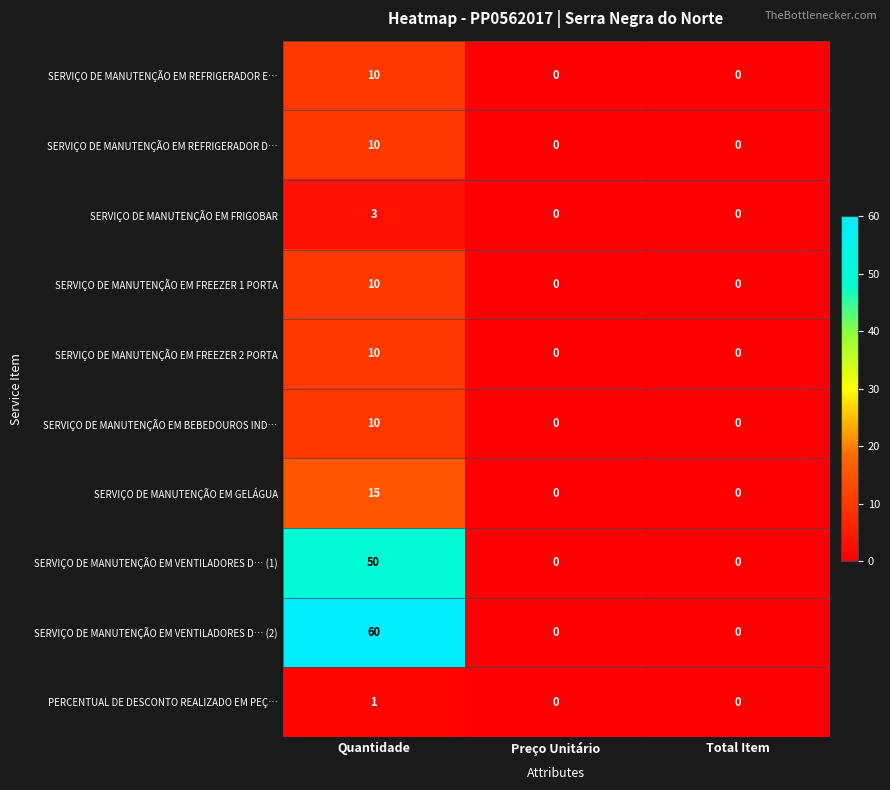

At which category is the sum across all series the highest?

Quantidade